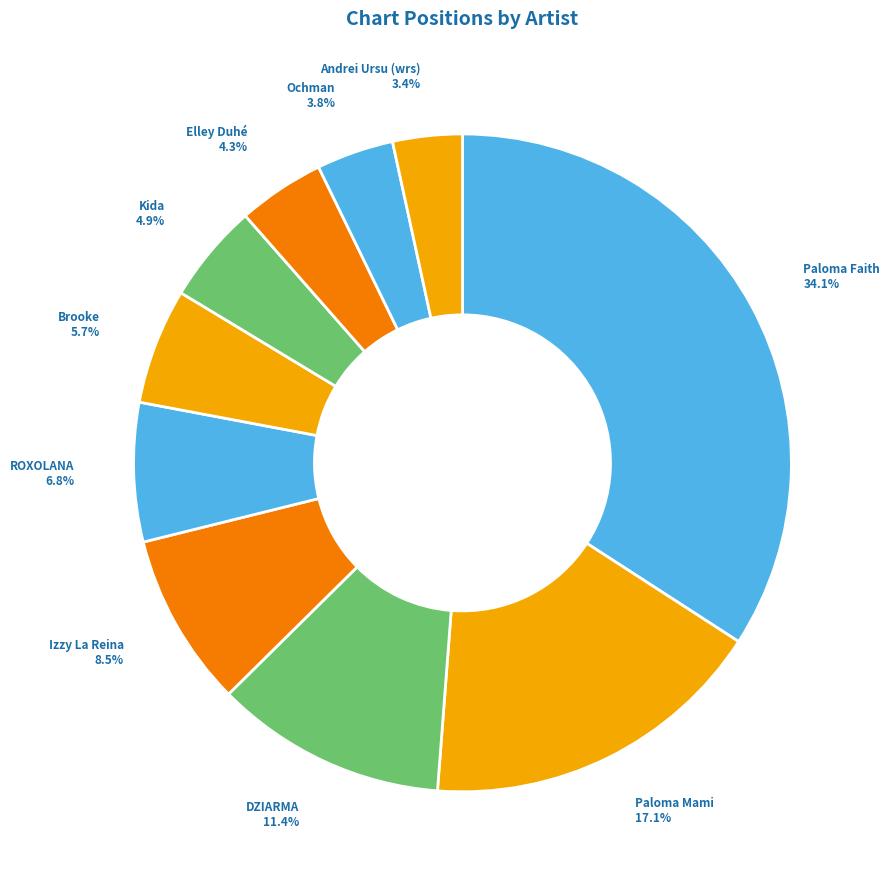

Combined, do DZIARMA and Brooke account for over 50%?

No